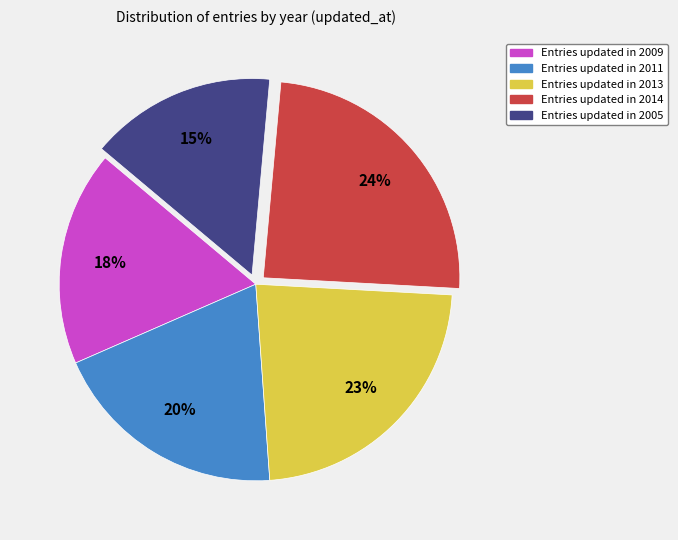

Does any single category account for the majority?

No